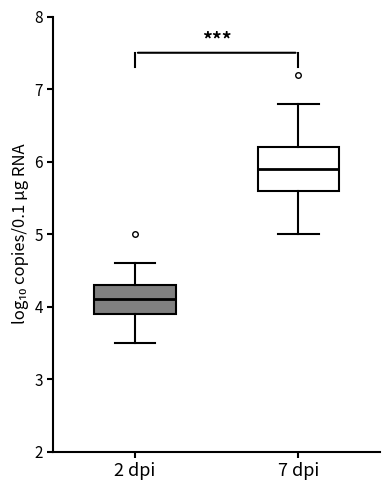

Which box has the highest median line?

7 dpi